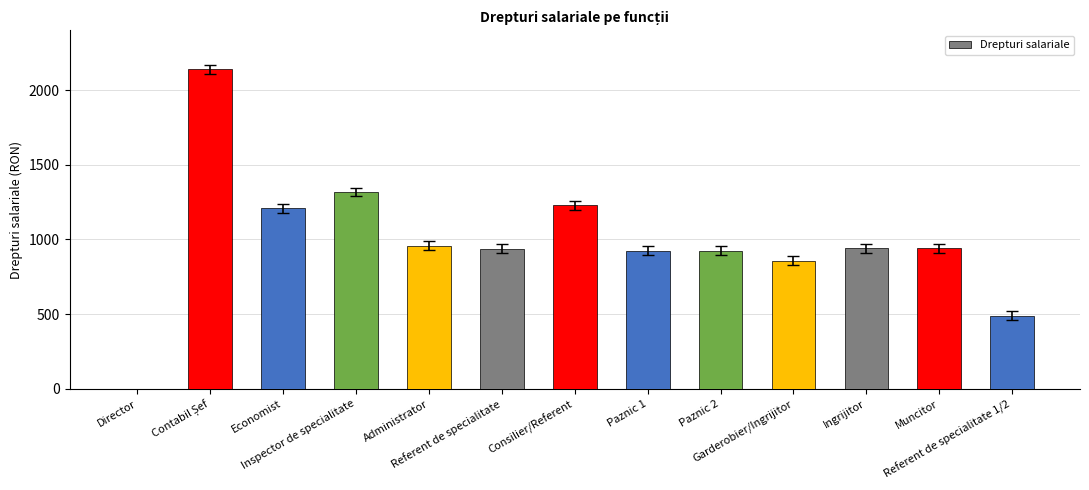

What is the change in value from Director to Muncitor?

+941